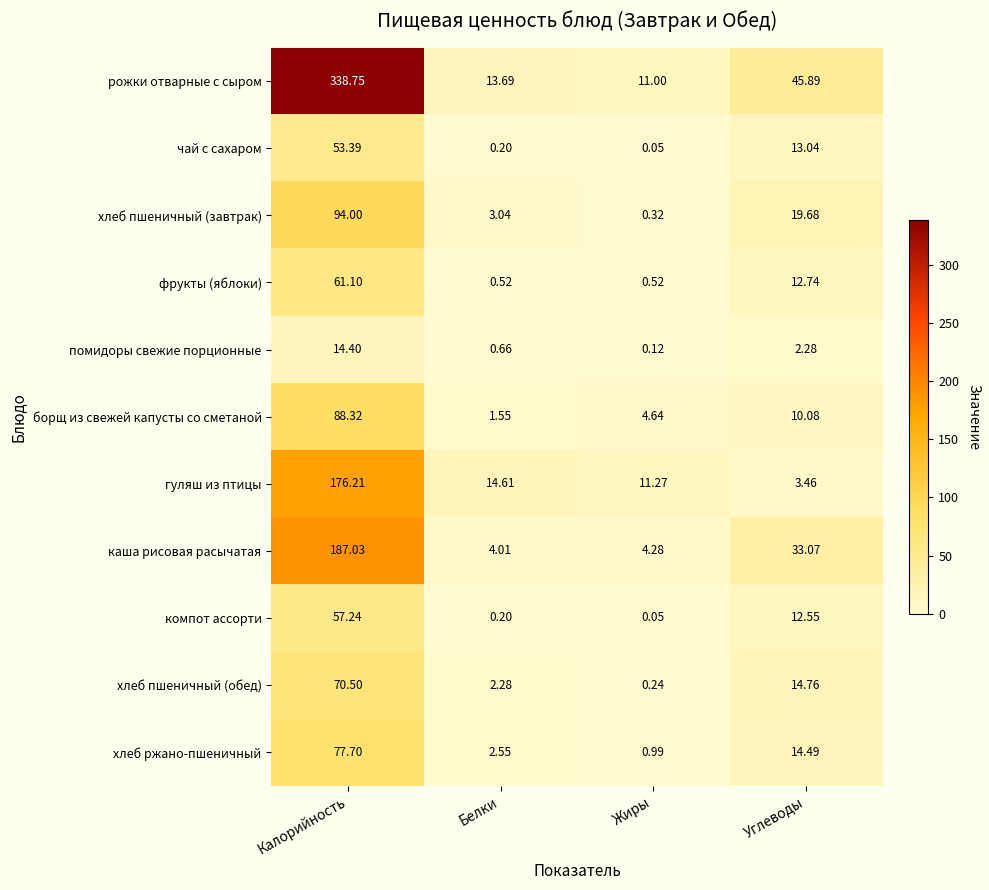

At which category does the chart reach its minimum across all series?

Жиры